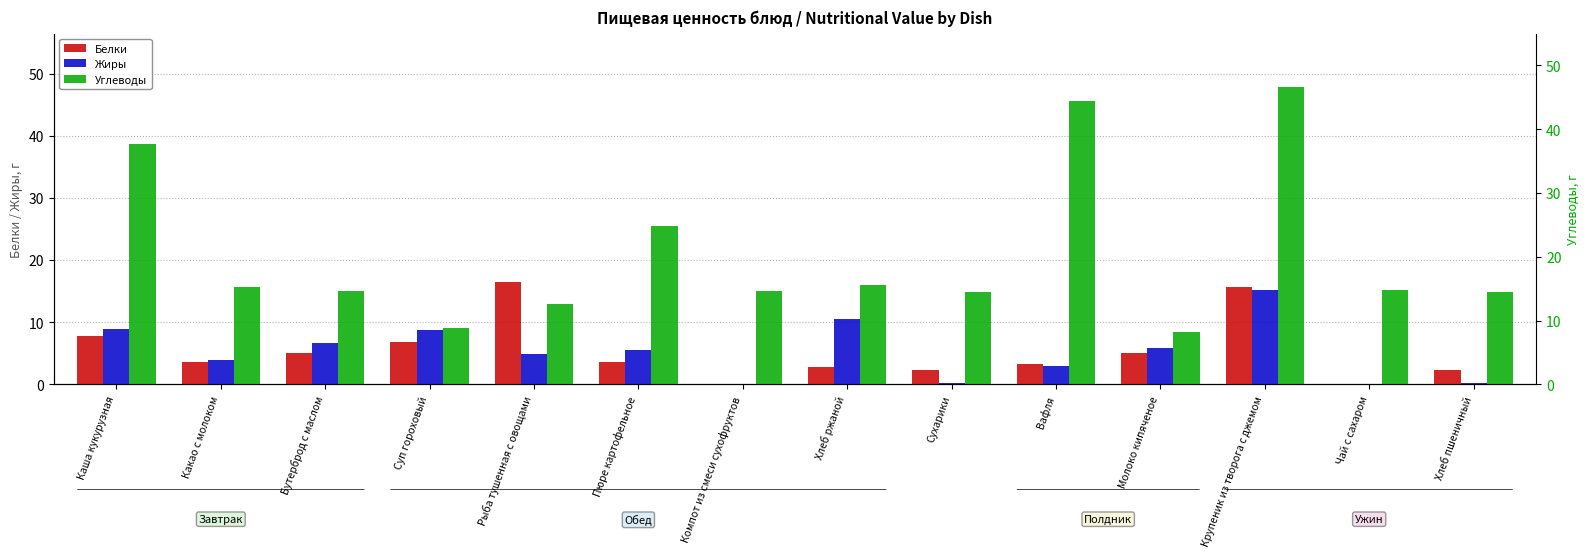

Which series has the widest spread of values?

Углеводы